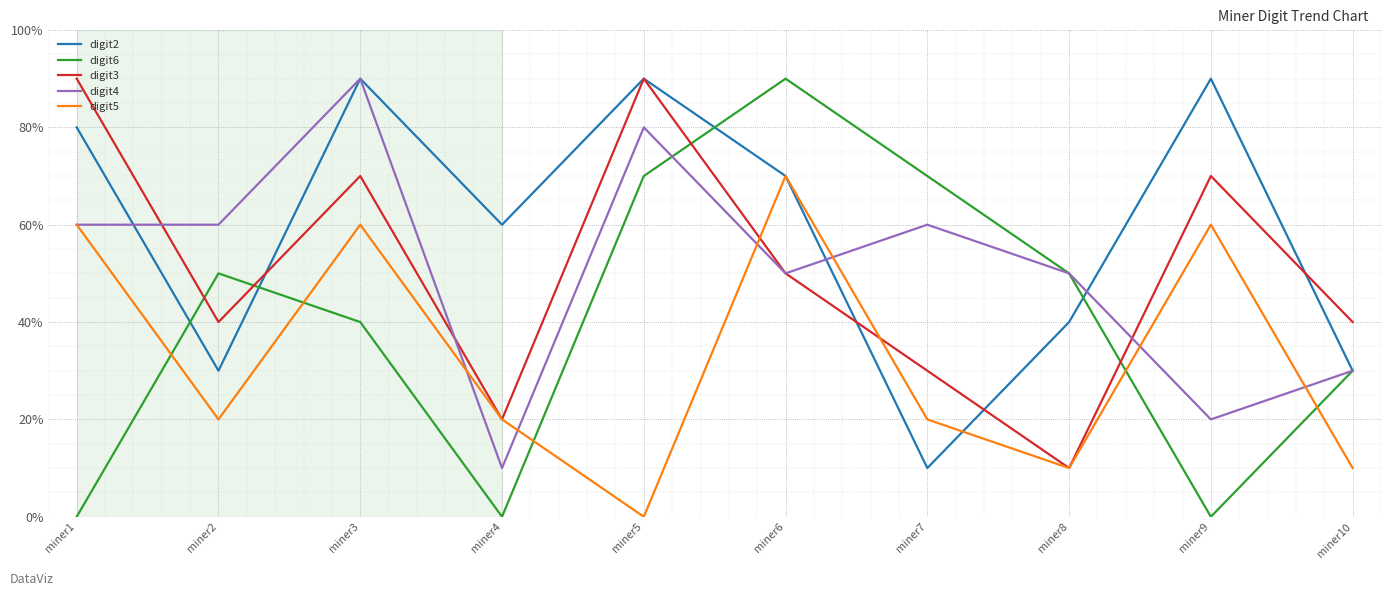

How many intersections are there between digit6 and digit5?

5